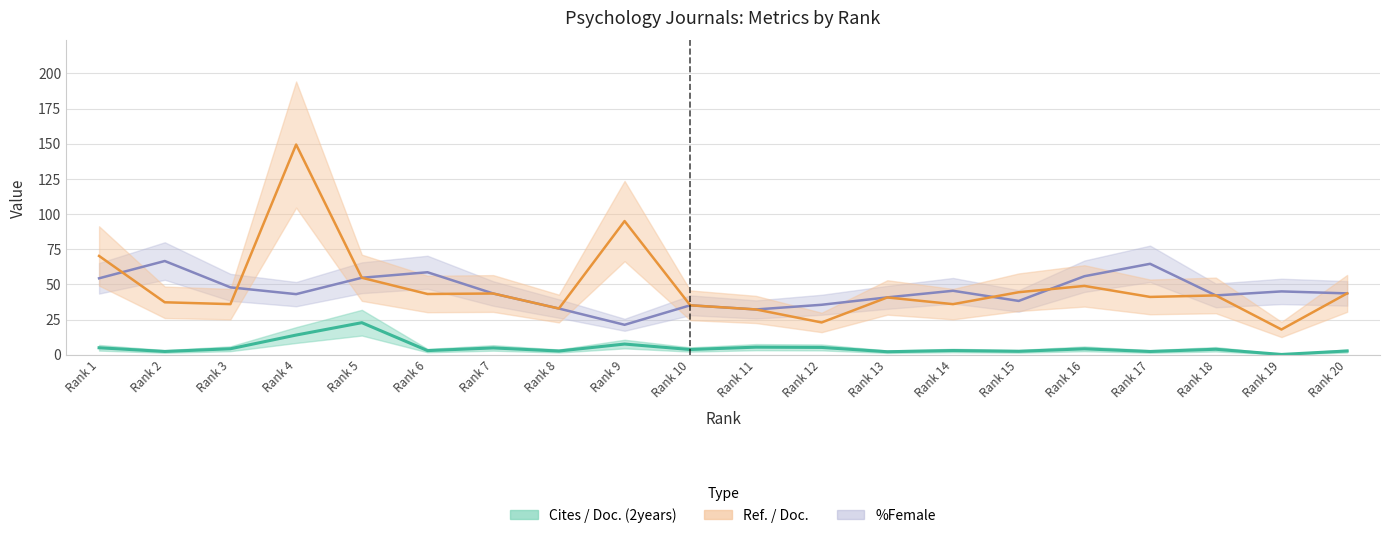

What is the total value across all series at Rank 15?

85.3